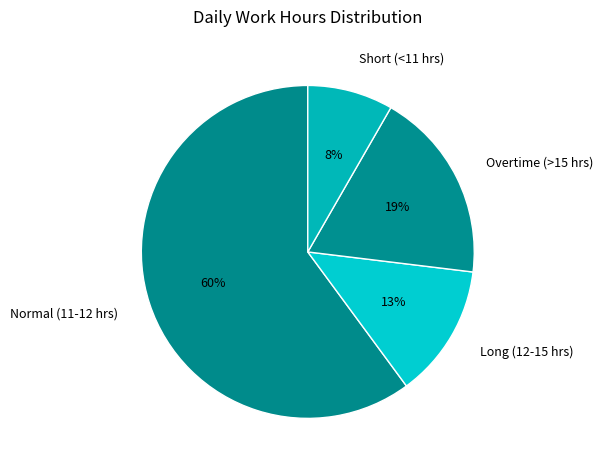

What percentage is the Normal (11-12 hrs) slice, to the nearest percent?

60%